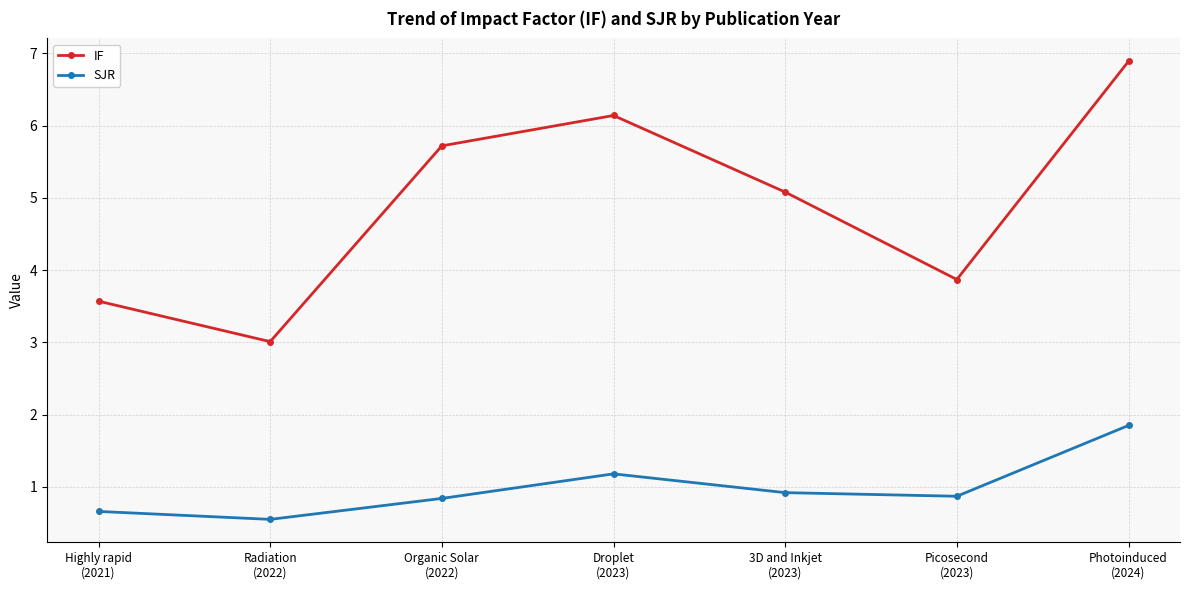

Rank the series by their maximum value, from lowest to highest.

SJR, IF